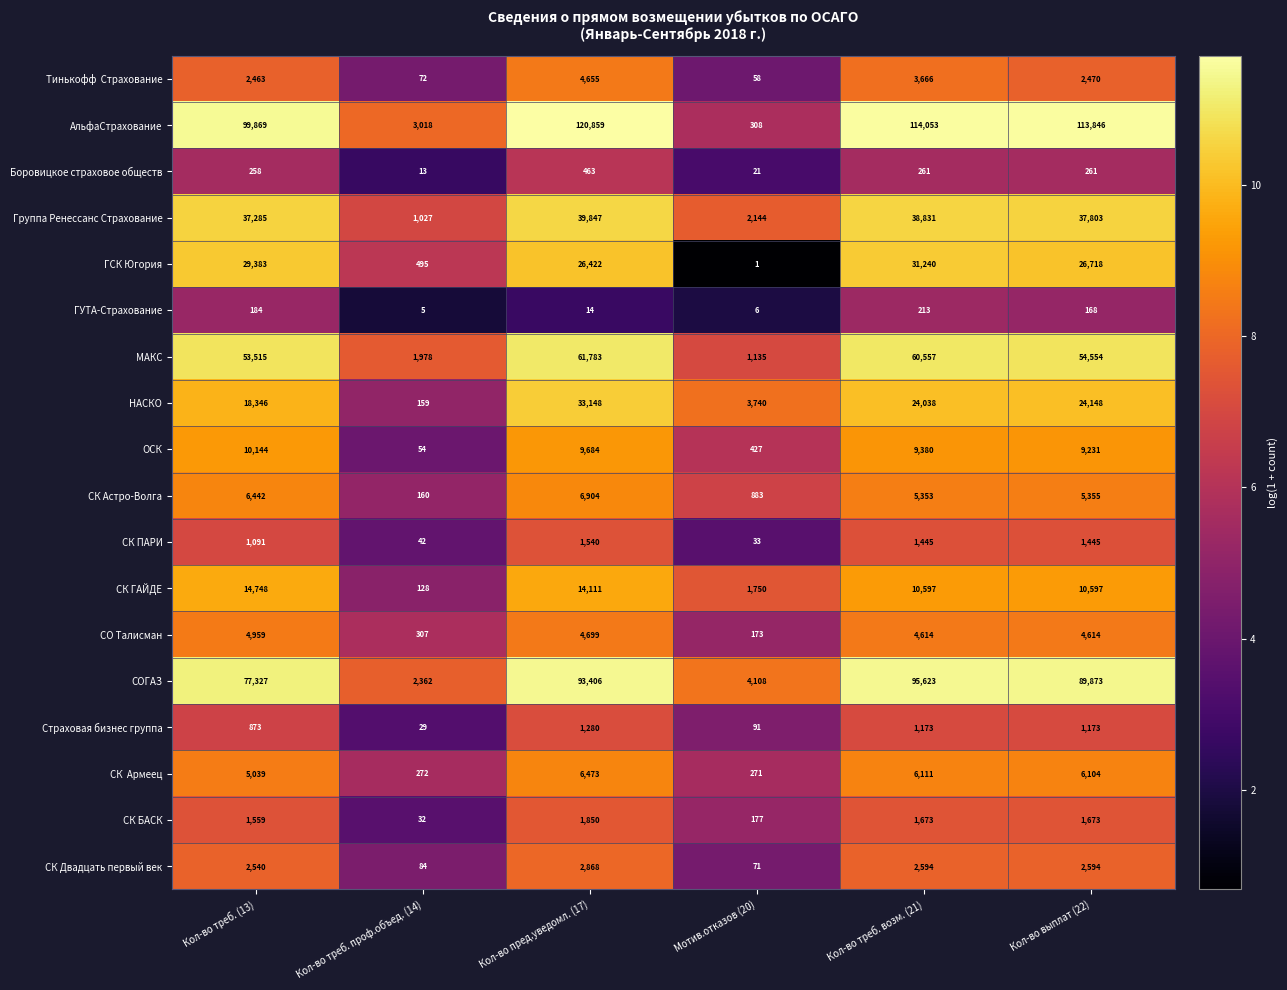

What is the spread (max minus min) of values at Кол-во пред.уведомл. (17)?

120845